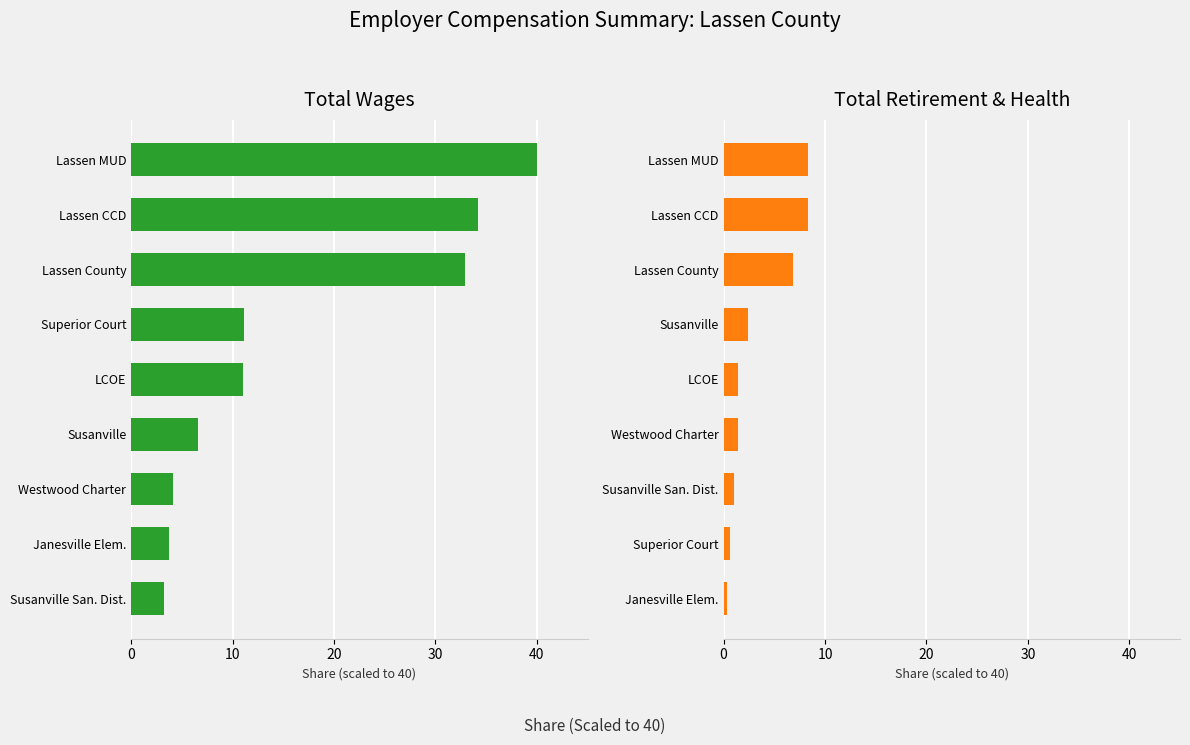

At LCOE, list the series in order from smallest to largest.

Total Retirement & Health, Total Wages